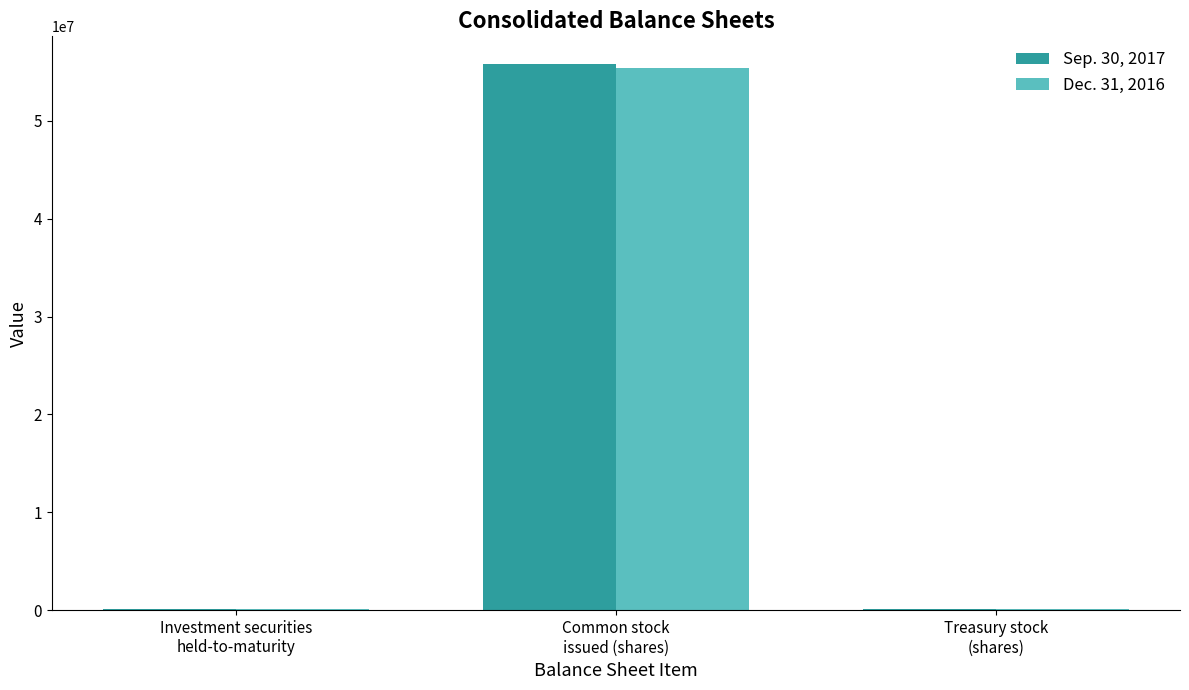

At which label does Dec. 31, 2016 reach its peak?

Common stock
issued (shares)